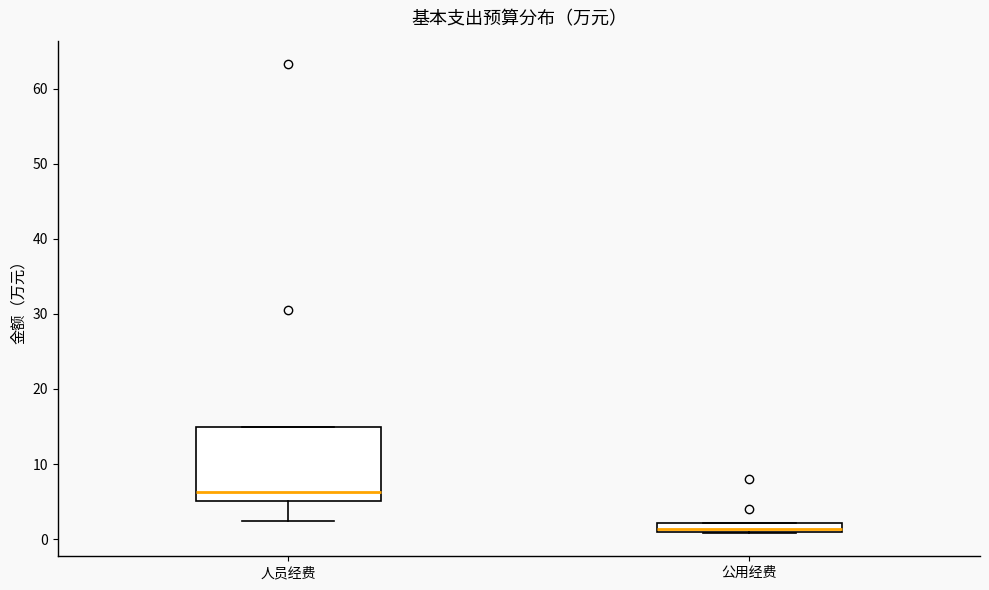

Comparing the boxes themselves (not the whiskers), which one is the tallest?

人员经费